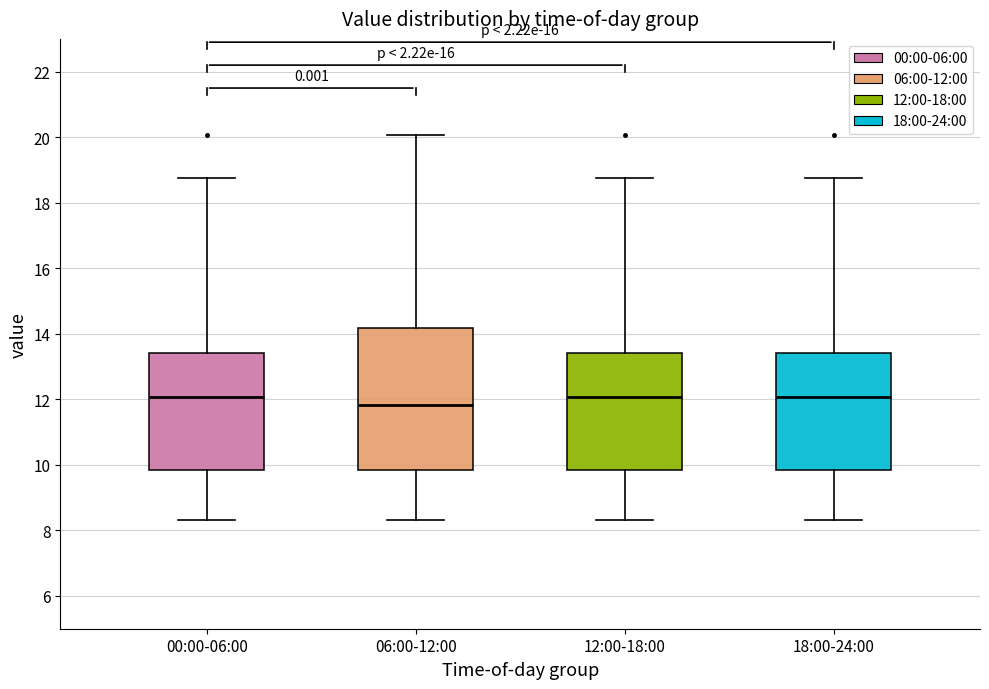

Comparing the boxes themselves (not the whiskers), which one is the tallest?

06:00-12:00